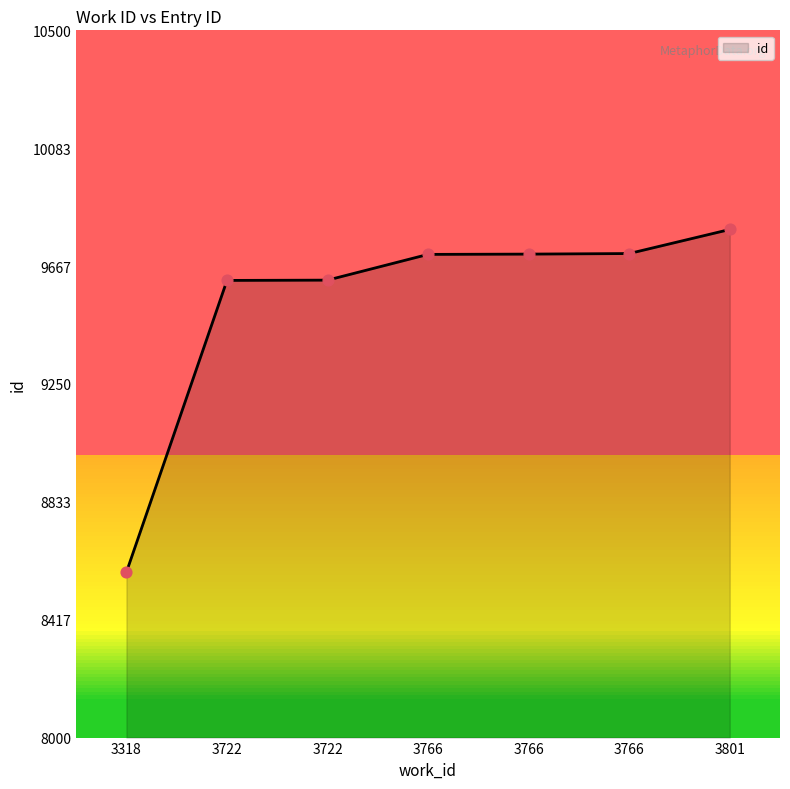

What is the change in value from 3722 to 3766?

+93